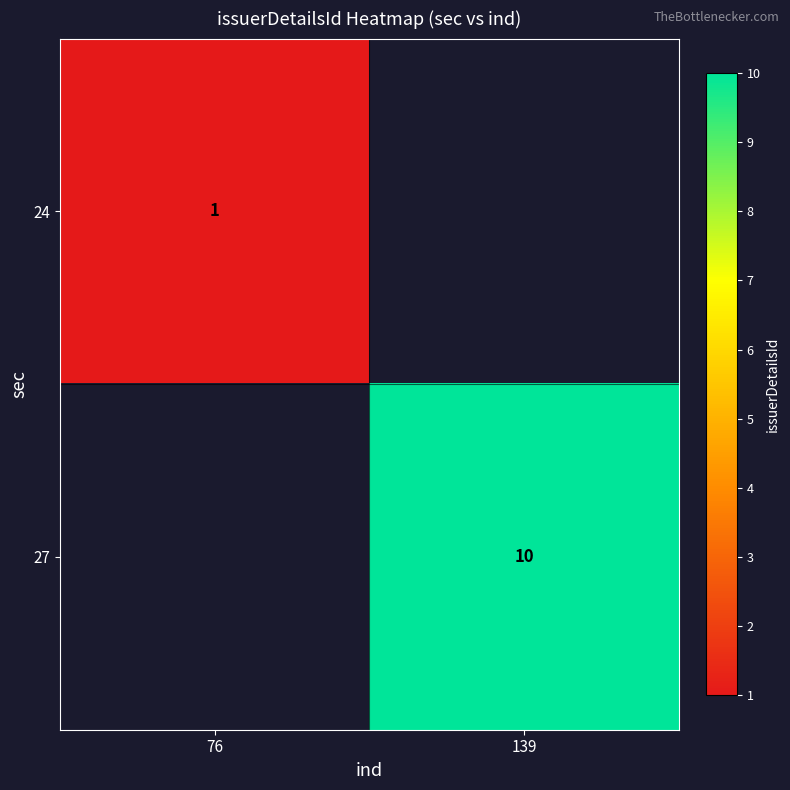

How many positive values does the row_1 series have?

1